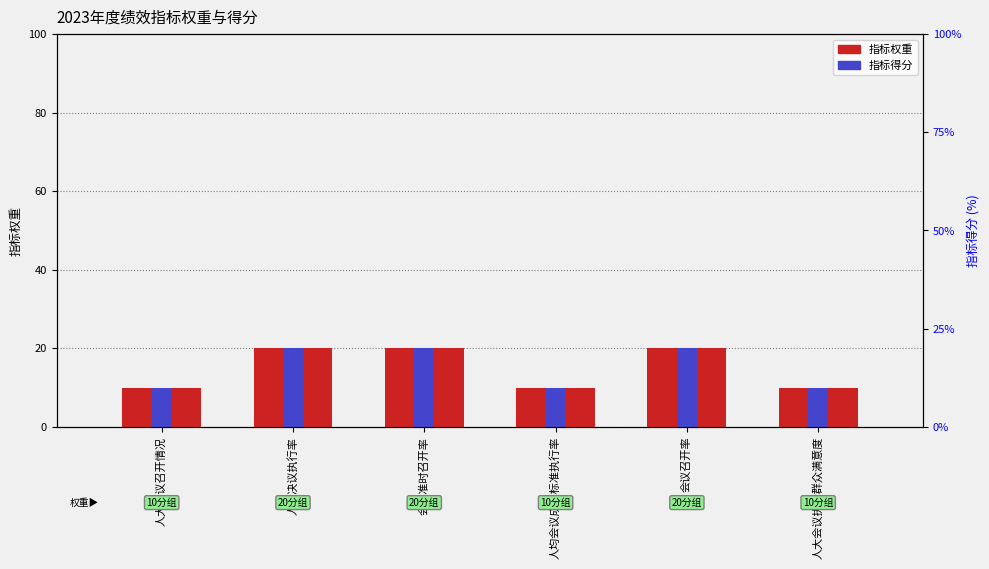

What is the minimum value shown in the chart?

10